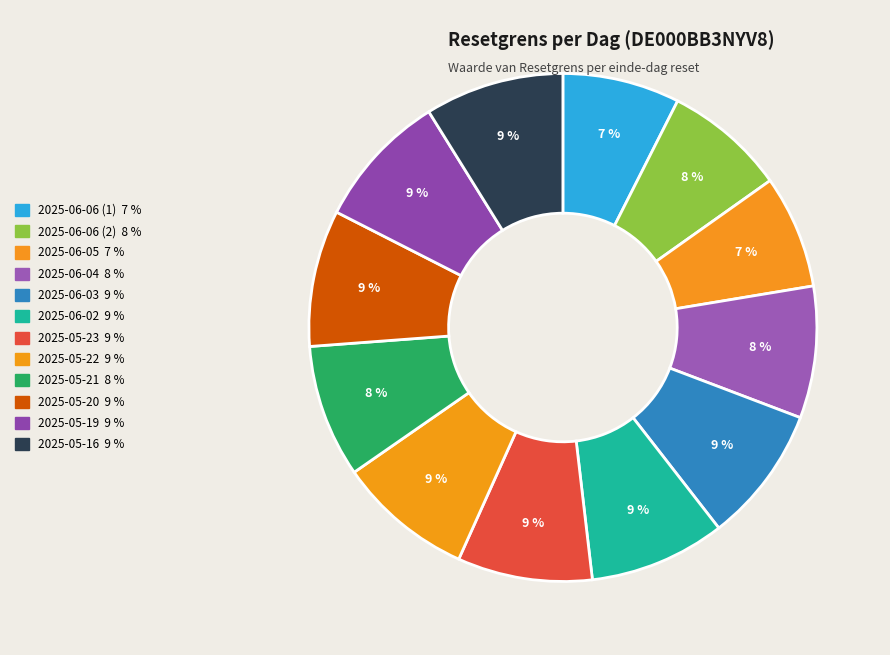

True or false: 2025-05-20 accounts for 9% of the total.

True